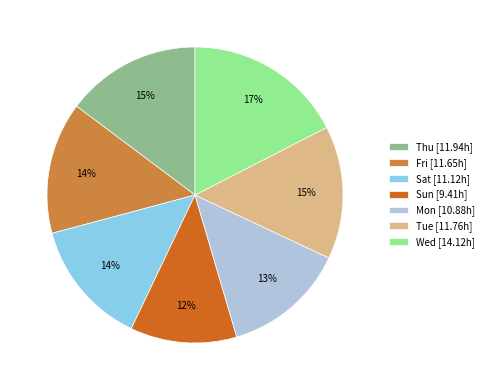

True or false: Fri accounts for 26% of the total.

False